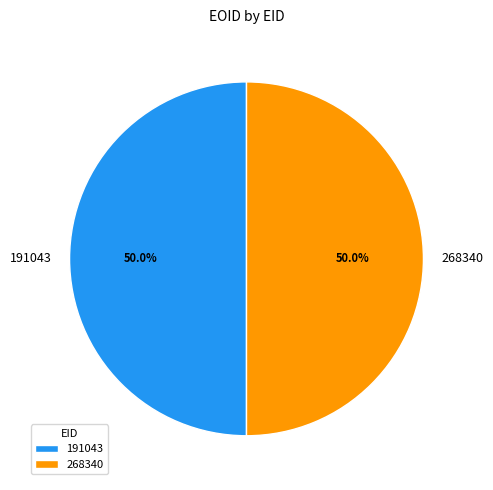

True or false: 191043 accounts for 50% of the total.

True